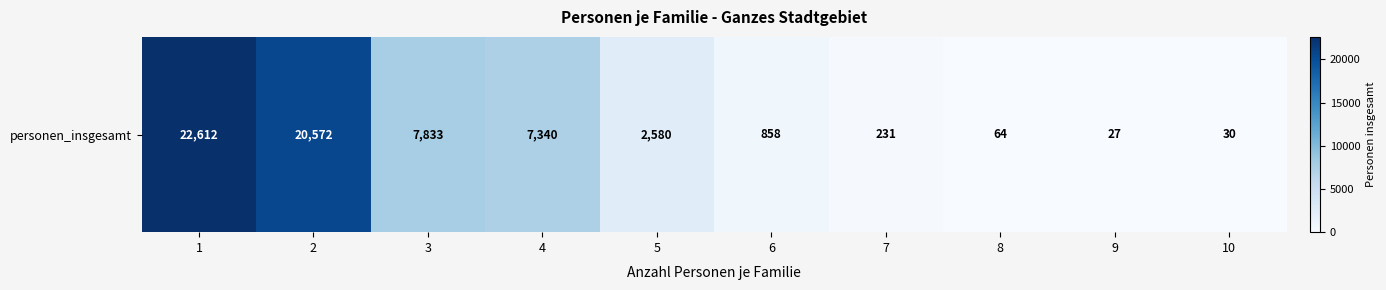

At which category does the chart reach its minimum across all series?

9